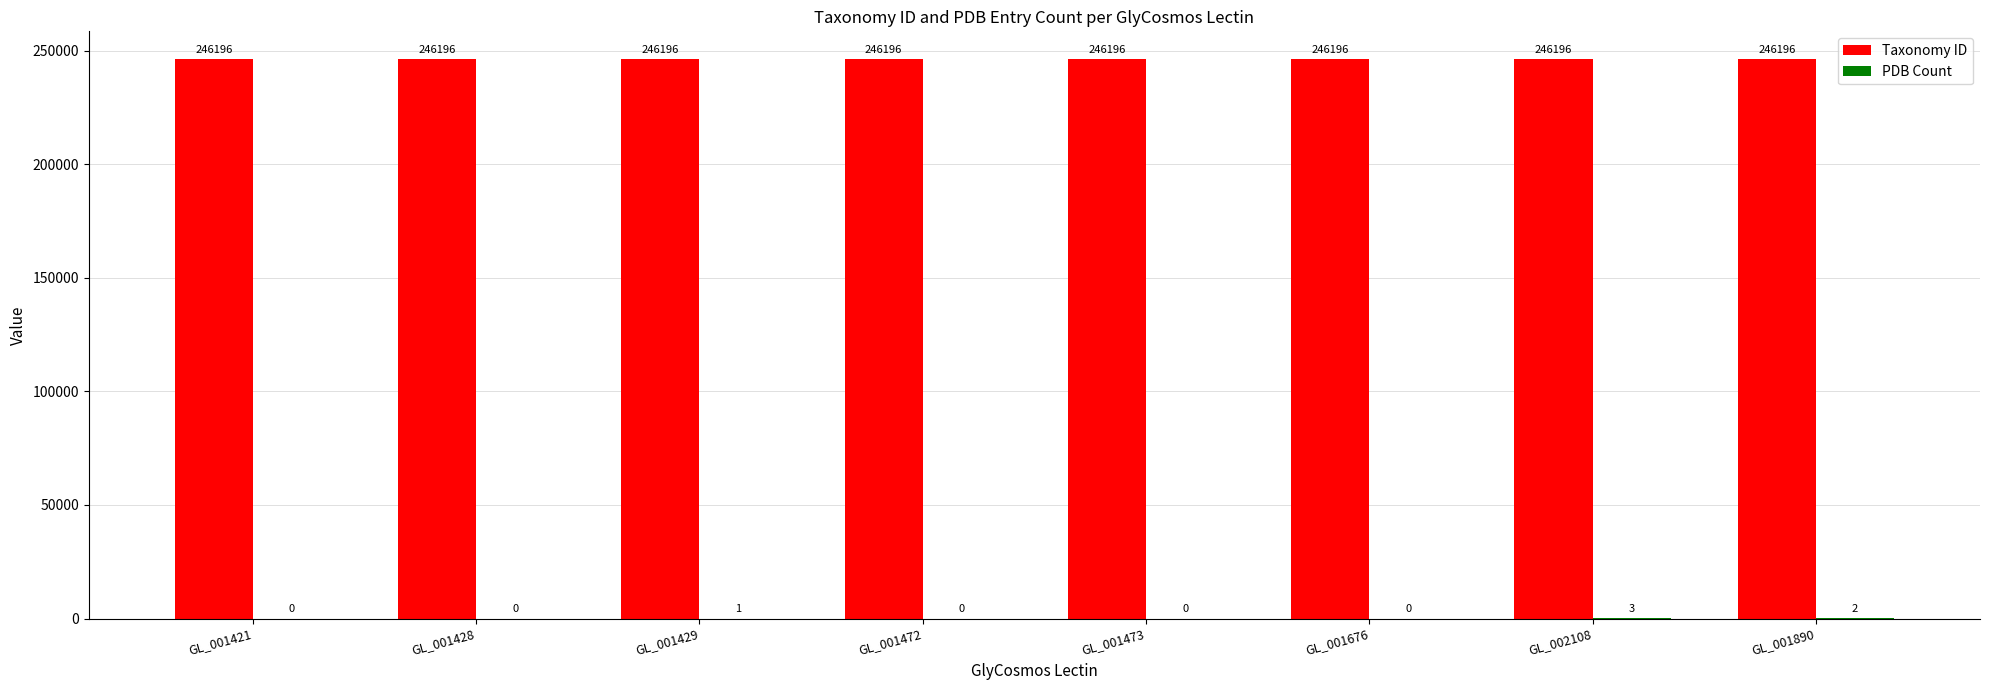

What is the total value across all series at GL_001421?

246196